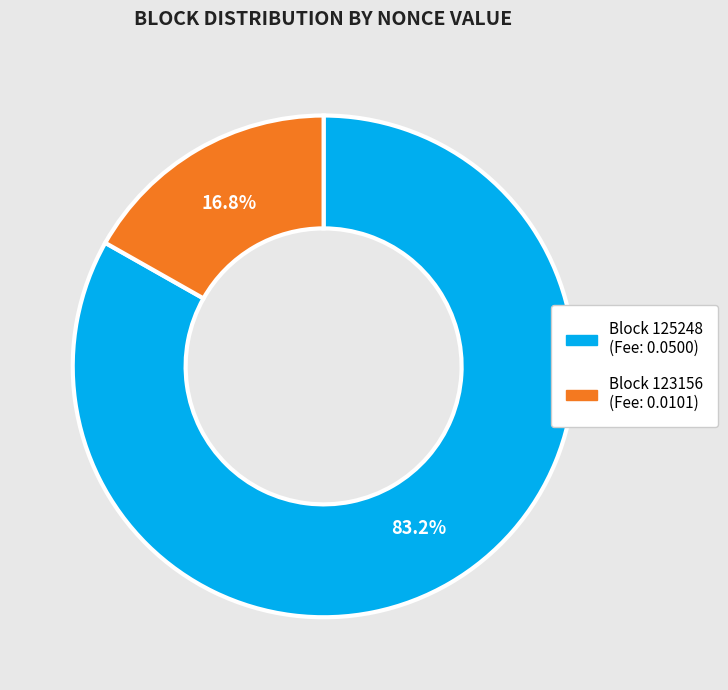

Is there a majority slice in this chart?

Yes